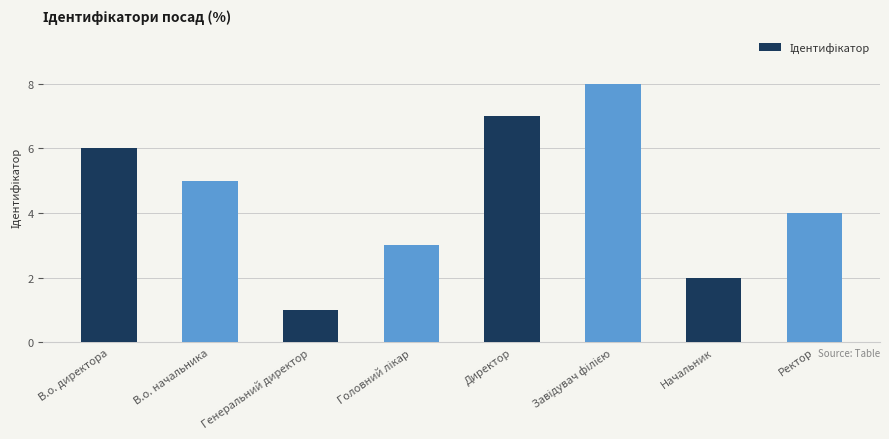

Reading right to left, list all the values displayed in this chart.

4	2	8	7	3	1	5	6